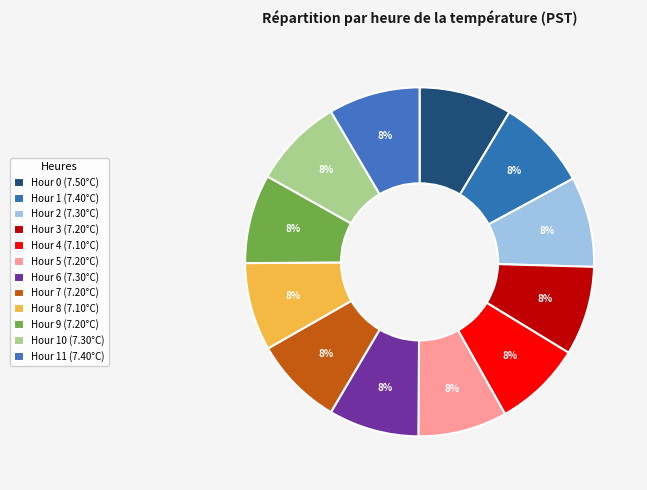

Count the number of slices in the pie.

12